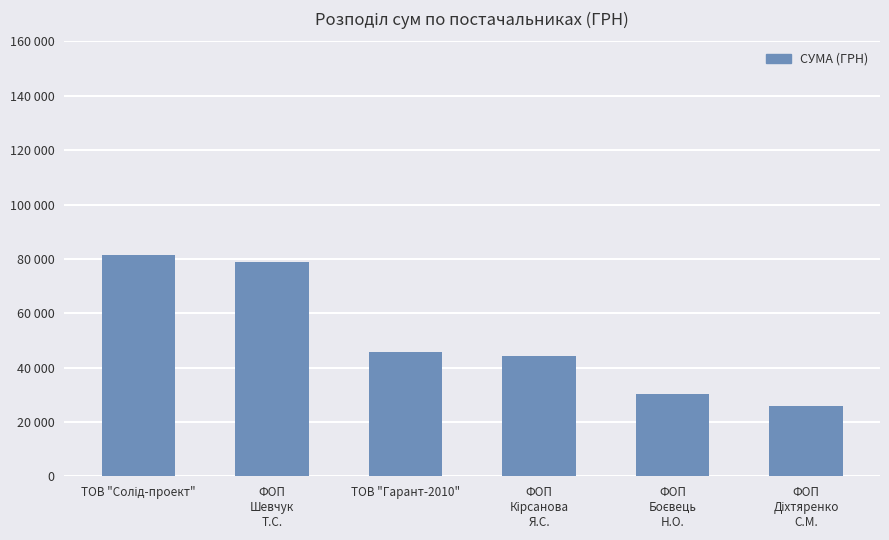

Which has a higher value, ФОП
Шевчук
Т.С. or ТОВ "Гарант-2010"?

ФОП
Шевчук
Т.С.